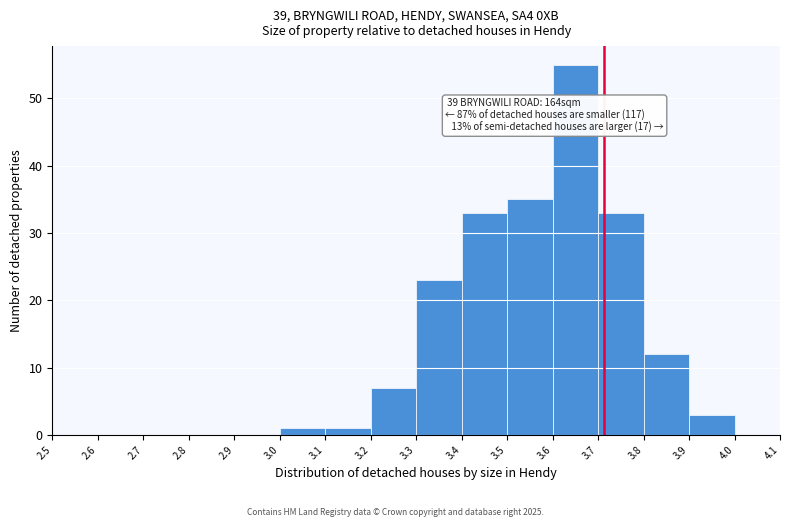

Which range on the x-axis has the tallest bar?

3.6 to 3.7